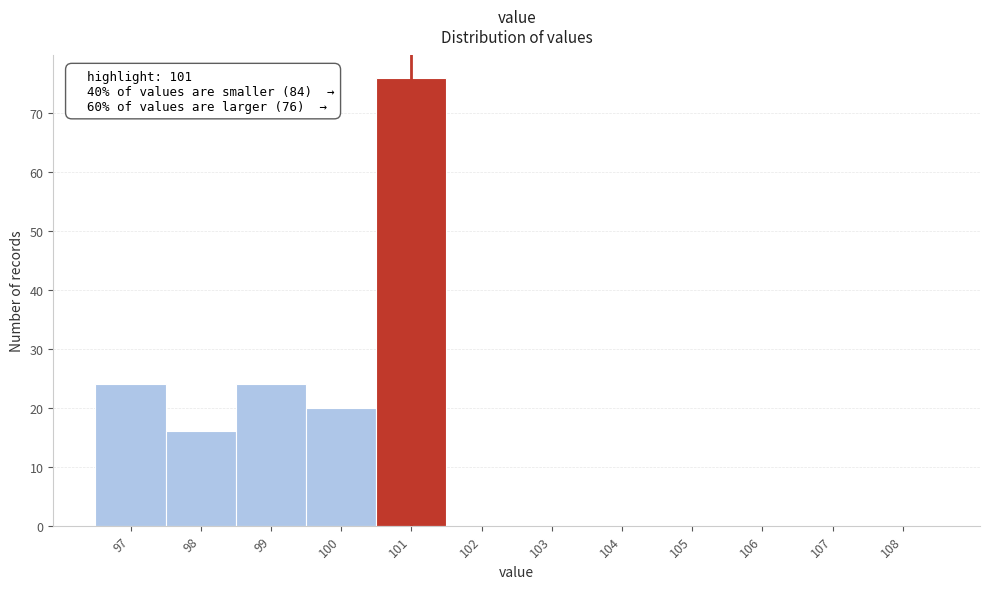

Which range on the x-axis has the tallest bar?

100.5 to 101.5